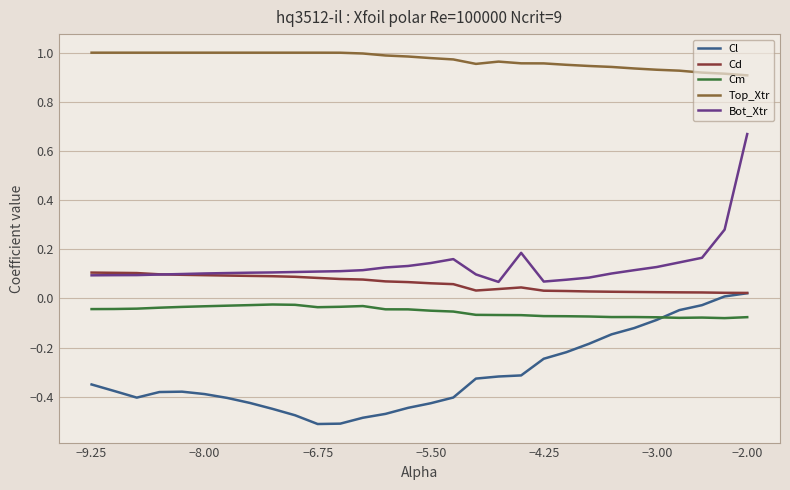

At how many categories does at least one series exceed 0?

30